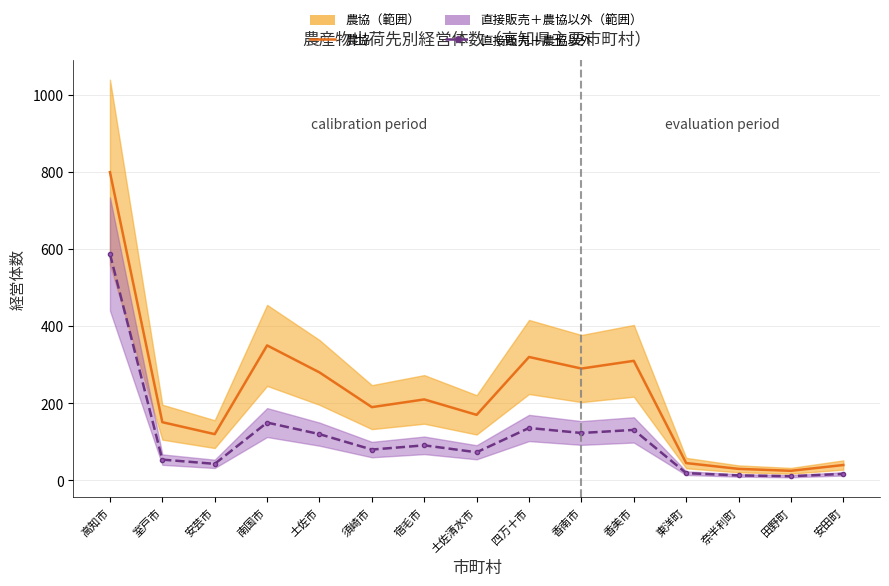

What position from the right is 須崎市?

10